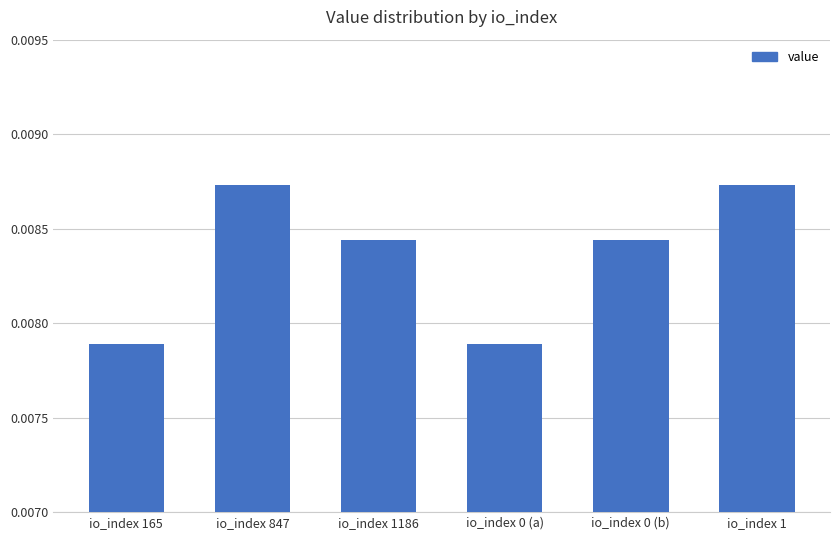

How many categories are shown in the chart?

6